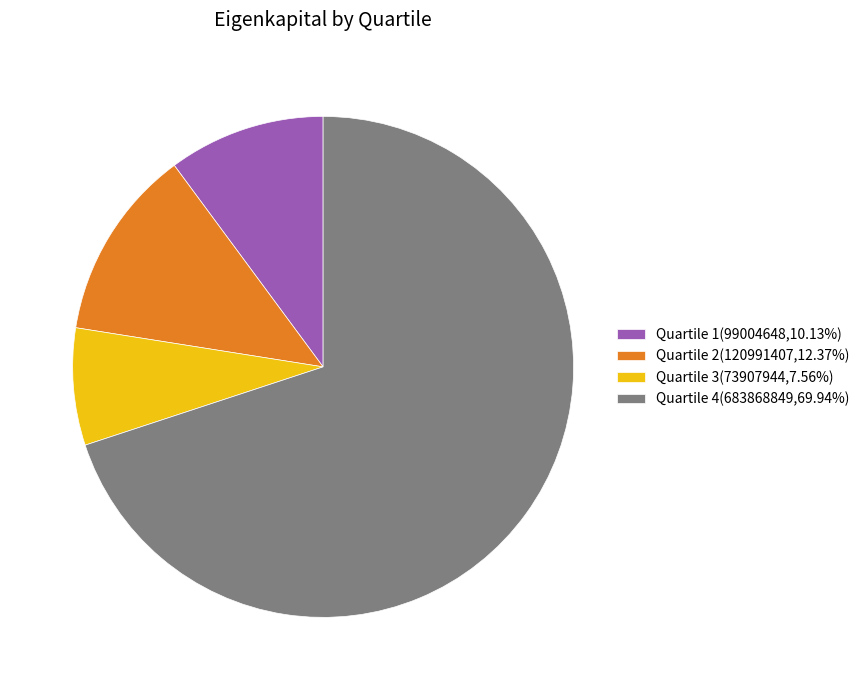

Is there a majority slice in this chart?

Yes